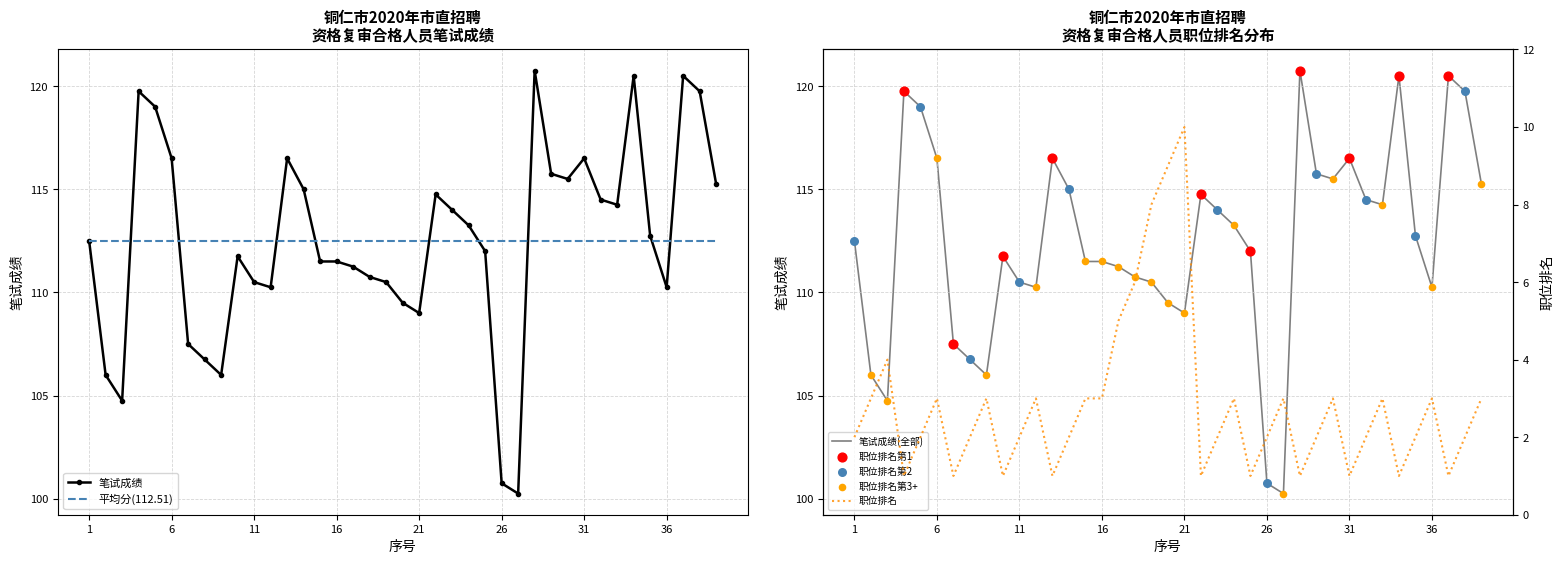

What is the lowest value of the 平均分(112.51) series?

112.5